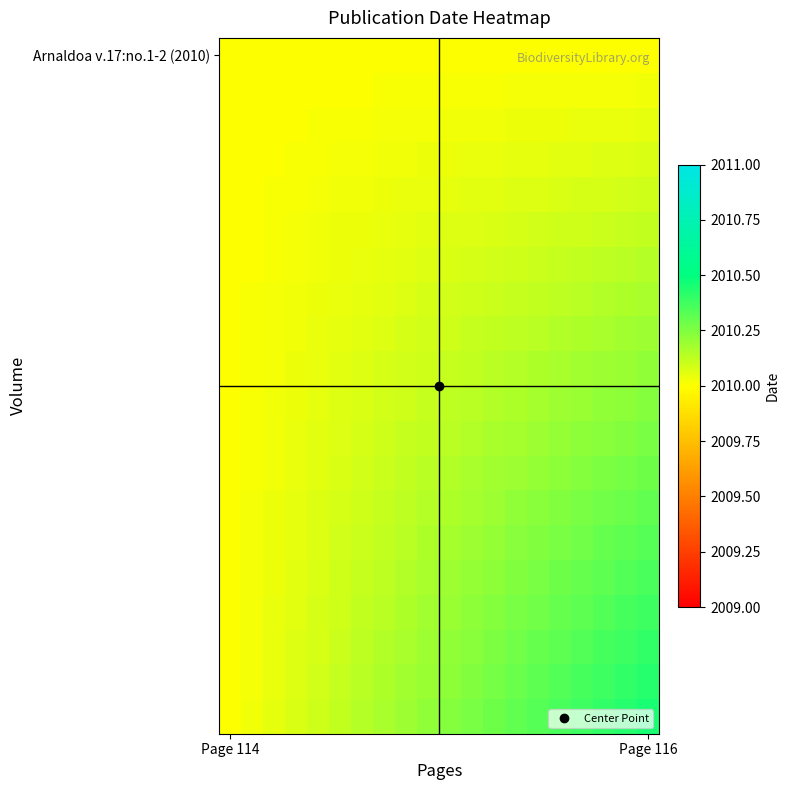

How many distinct data groups are displayed?

20